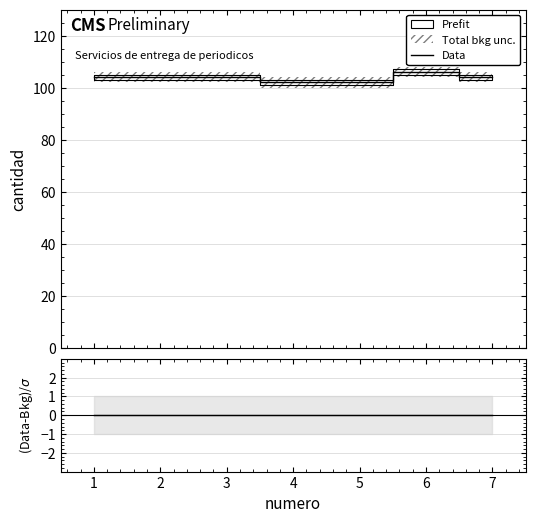

What is the minimum value shown in the chart?

102